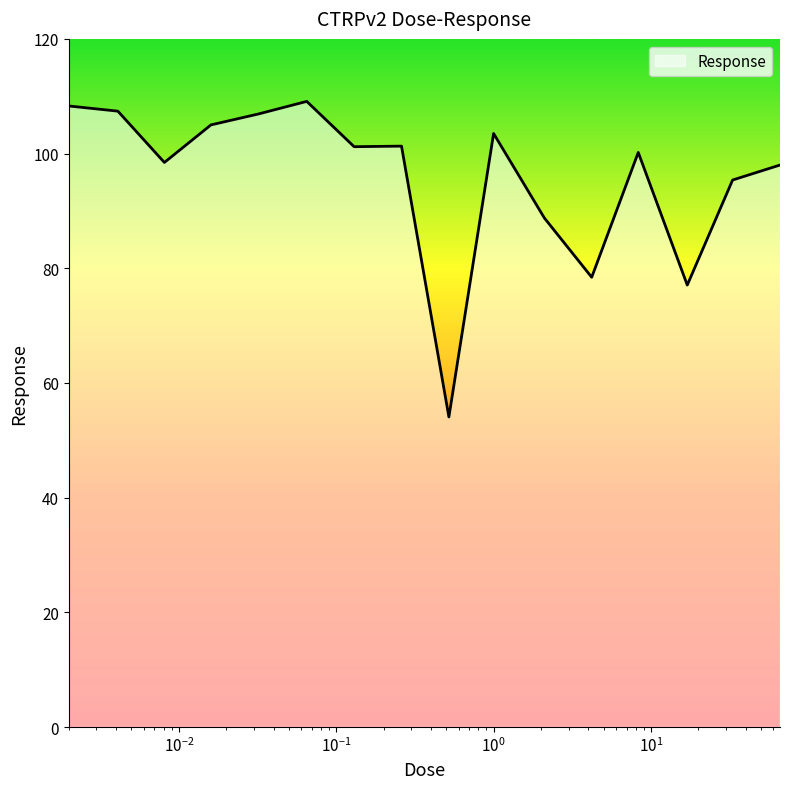

What is the minimum value shown in the chart?

54.1